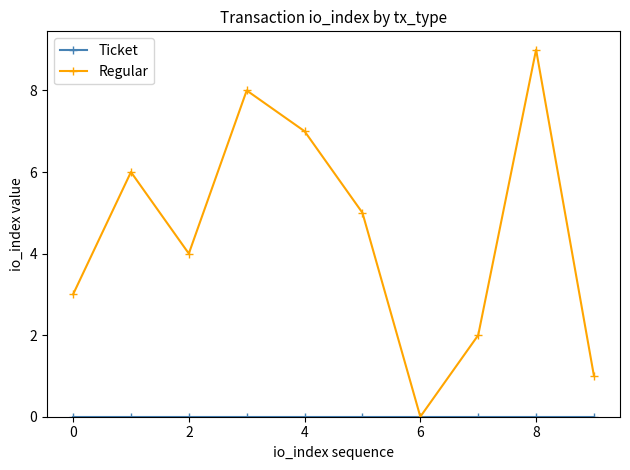

Which series has the largest total across all categories?

Regular